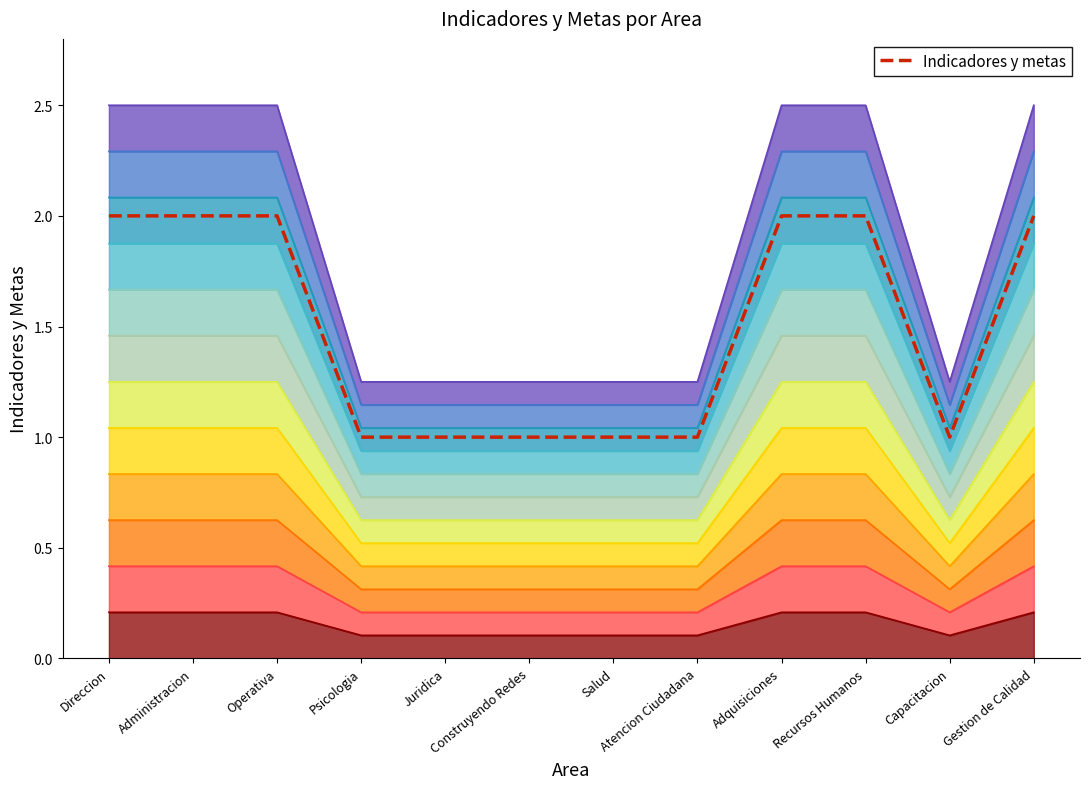

True or false: the data has more than 0 interior local peaks.

False